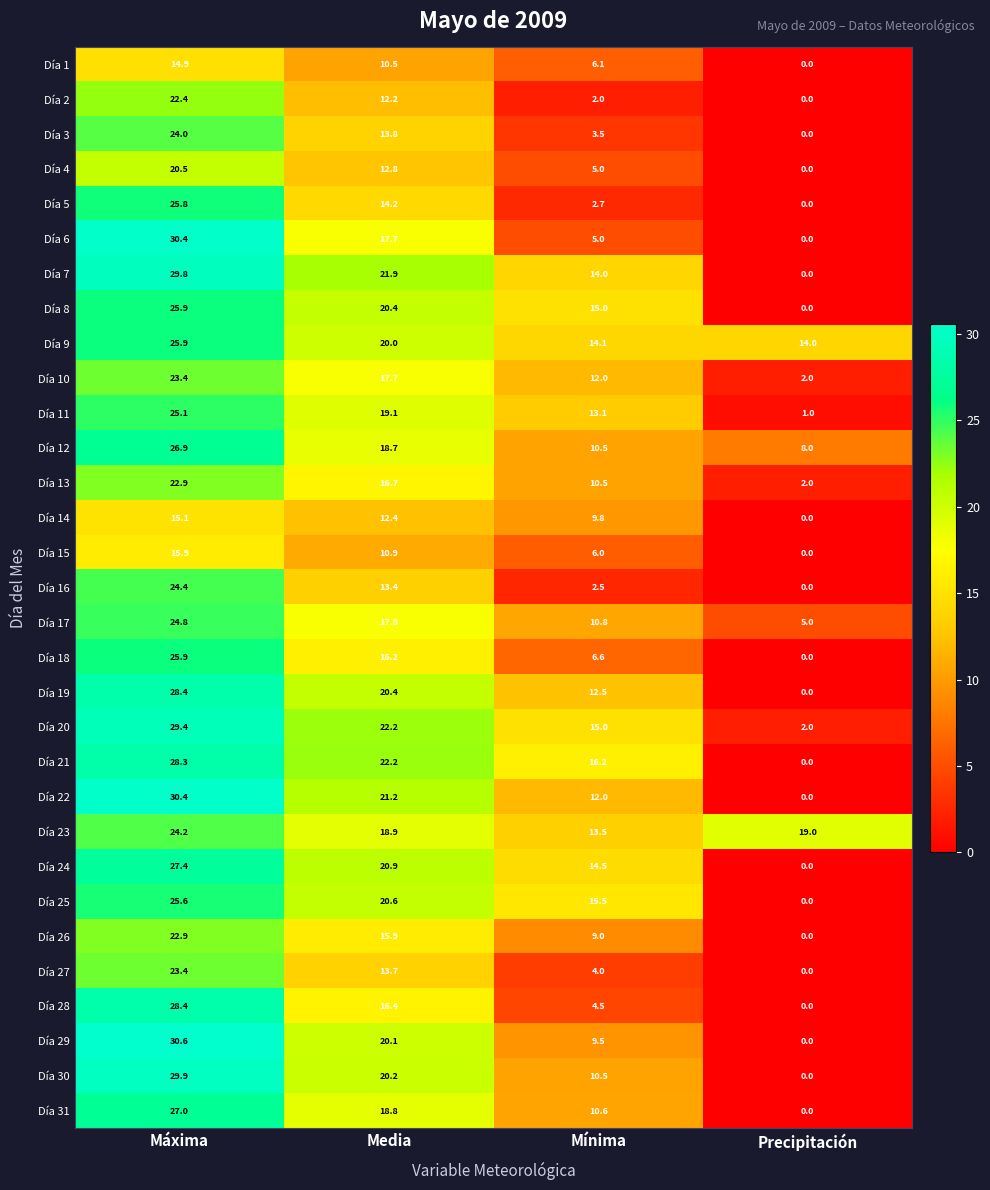

Is the value of Día 13 at Mínima greater than the value of Día 11 at Precipitación?

Yes